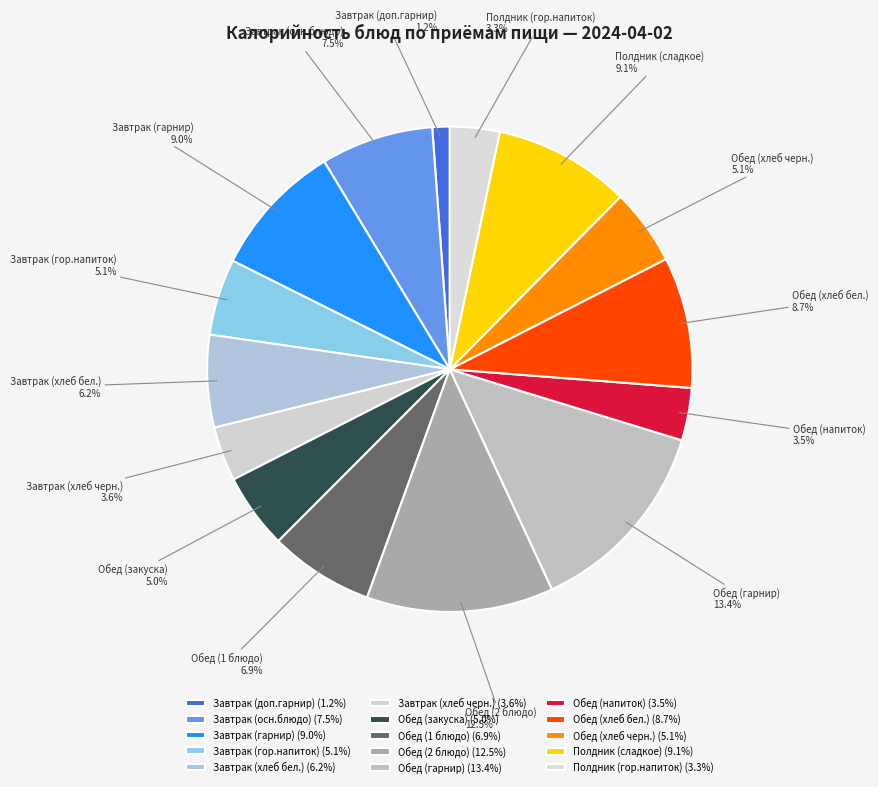

What is the largest slice in the pie chart?

Обед (гарнир)